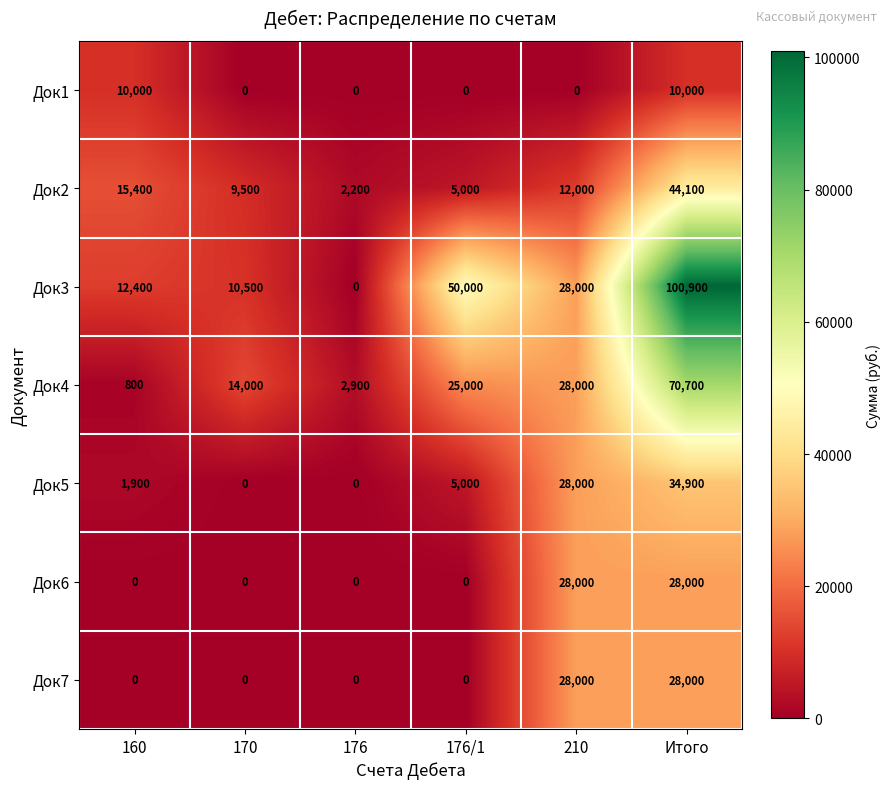

How many data points does each series have?

6